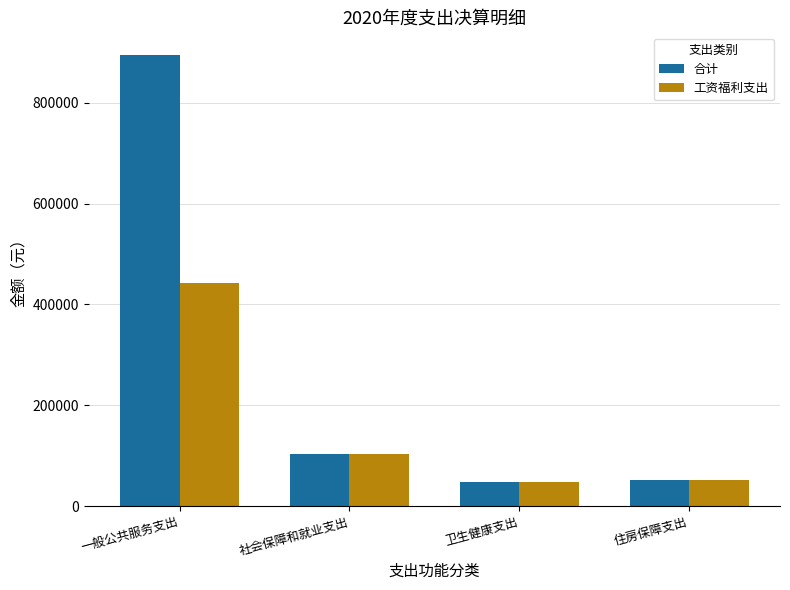

What is the difference between the highest and lowest values at 一般公共服务支出?

452928.5